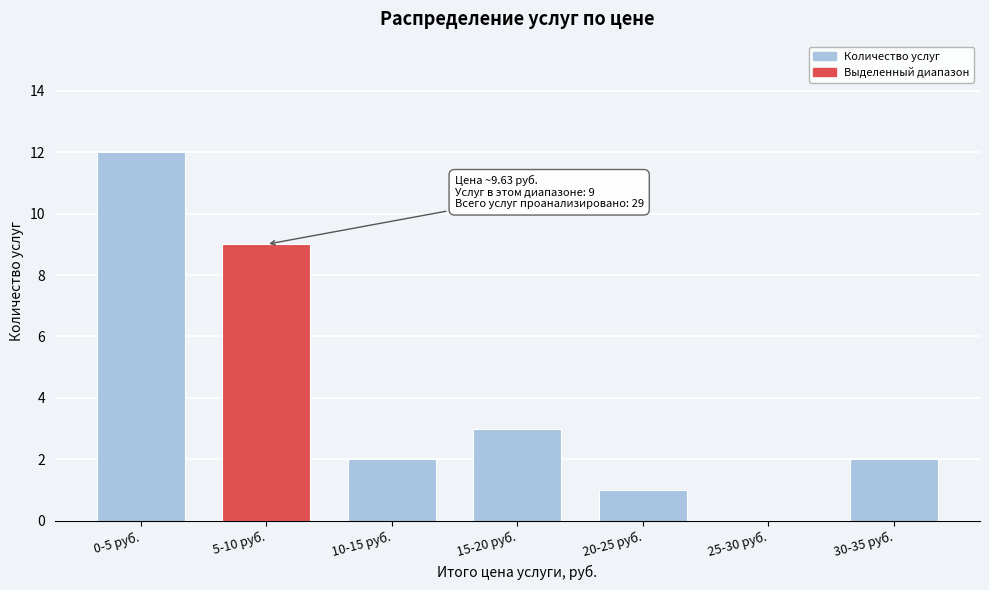

Reading left to right, list all the values displayed in this chart.

0-5 руб.=12	5-10 руб.=9	10-15 руб.=2	15-20 руб.=3	20-25 руб.=1	25-30 руб.=0	30-35 руб.=2